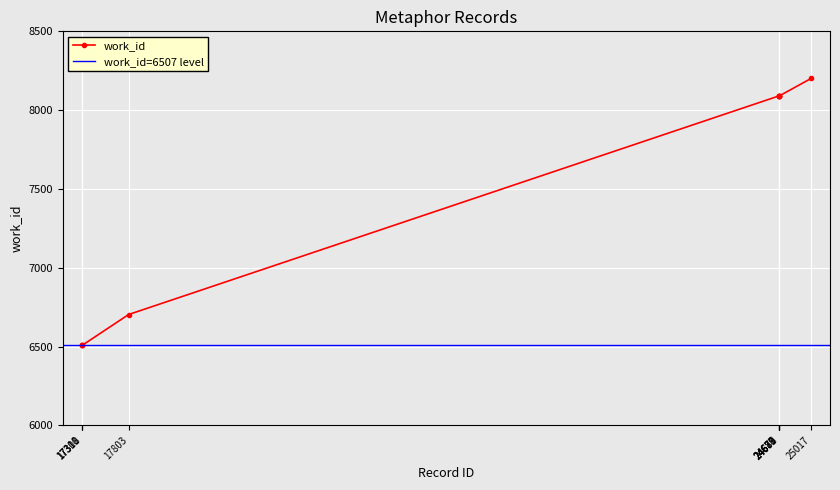

What is the difference between the second highest and minimum values?

1583